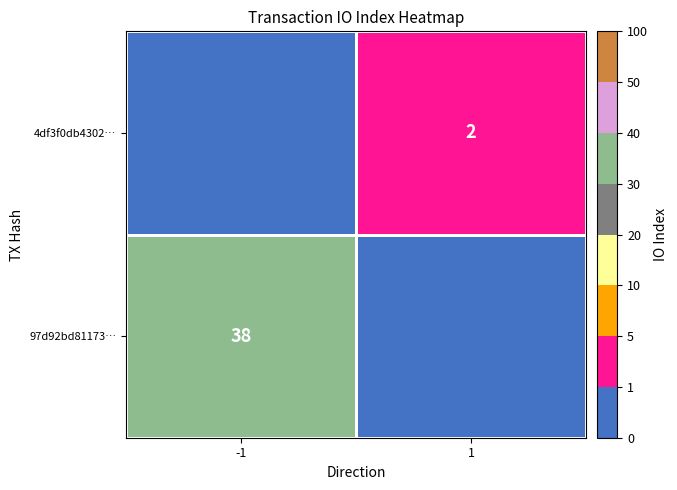

Count the number of categories in the chart.

2